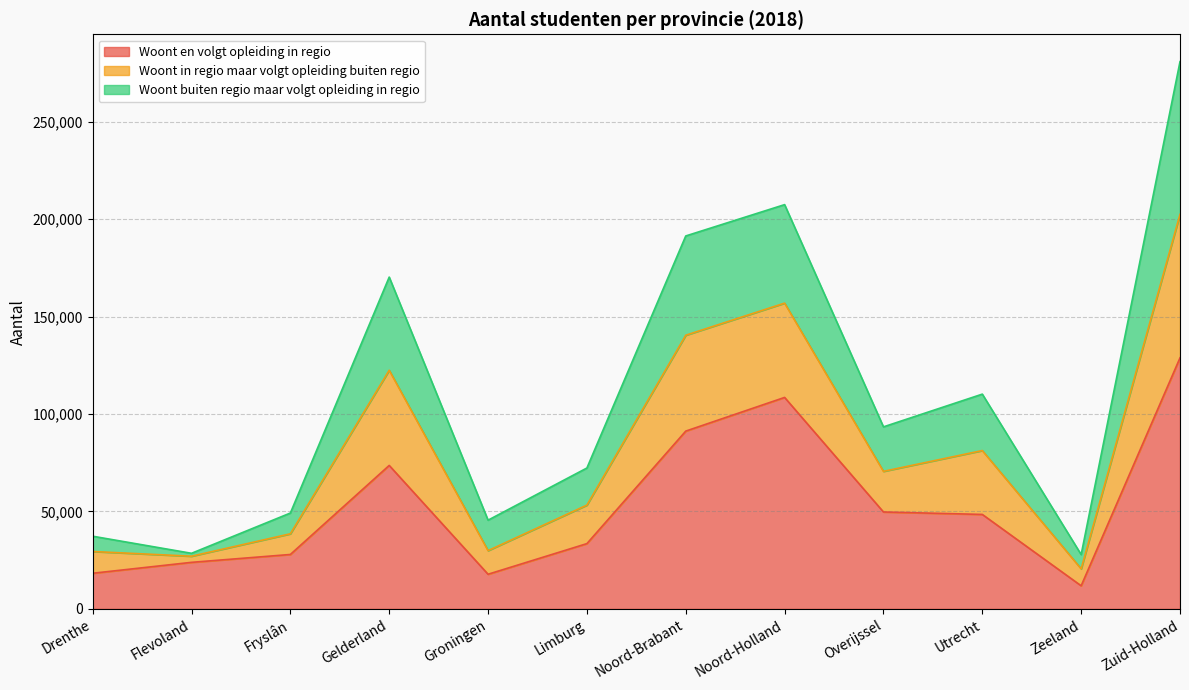

True or false: Woont en volgt opleiding in regio has a value of 12892 at Utrecht.

False